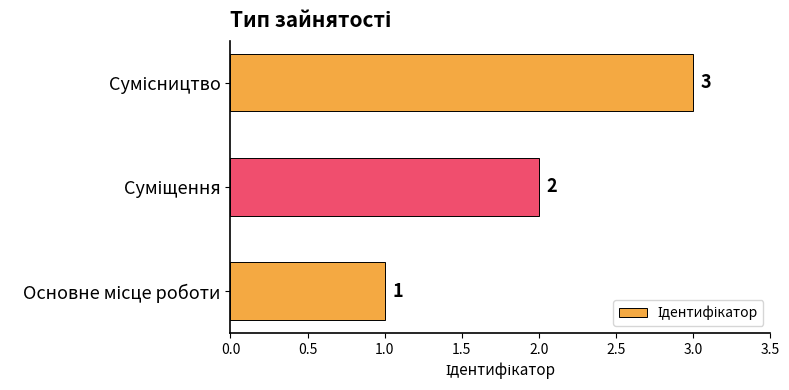

Count the values in the range 1 to 3.

3